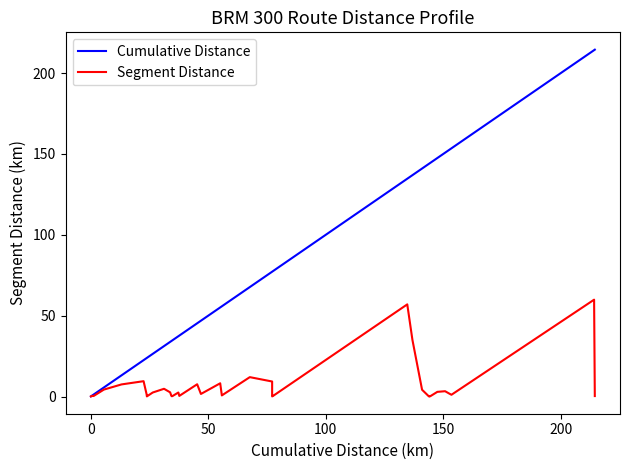

How many lines are shown in the chart?

2